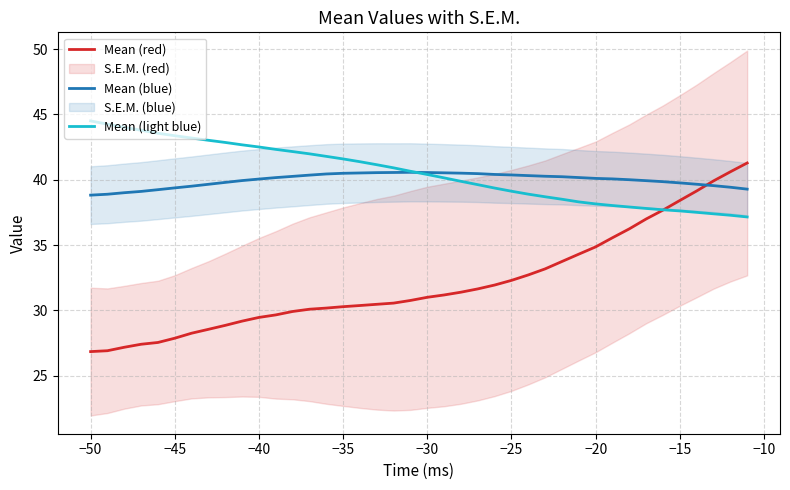

What is the maximum value for Mean (red)?

41.3